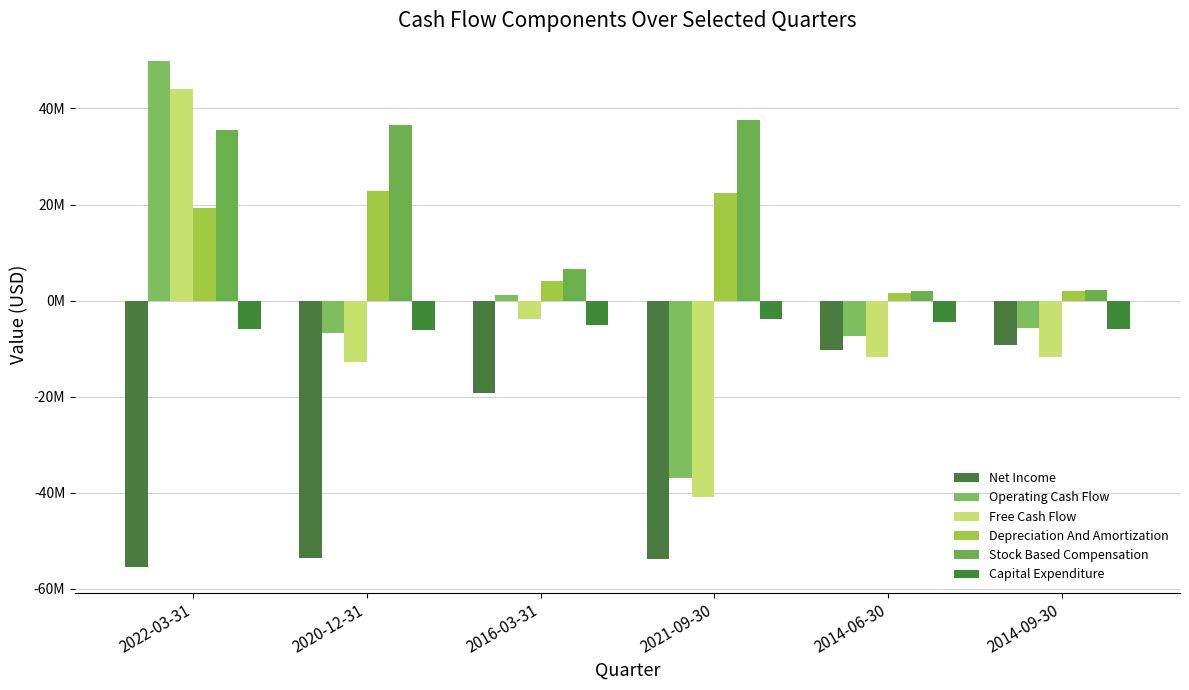

What position from the right is 2020-12-31?

5